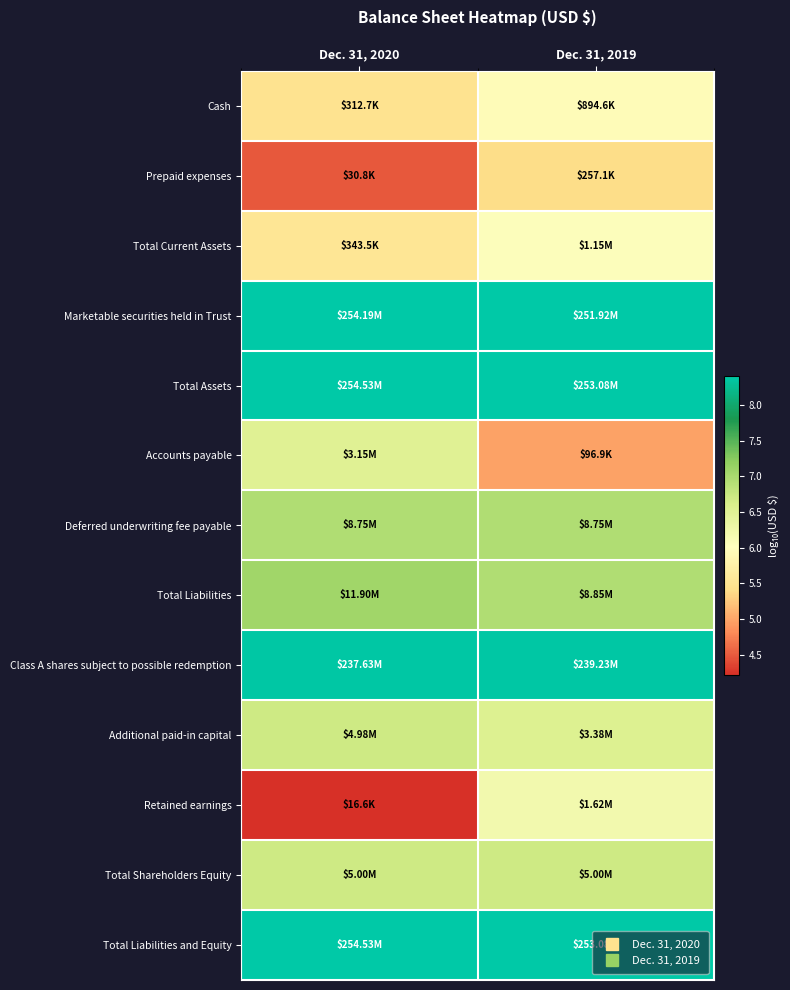

Between Dec. 31, 2019 and Dec. 31, 2020, which is larger?

Dec. 31, 2019